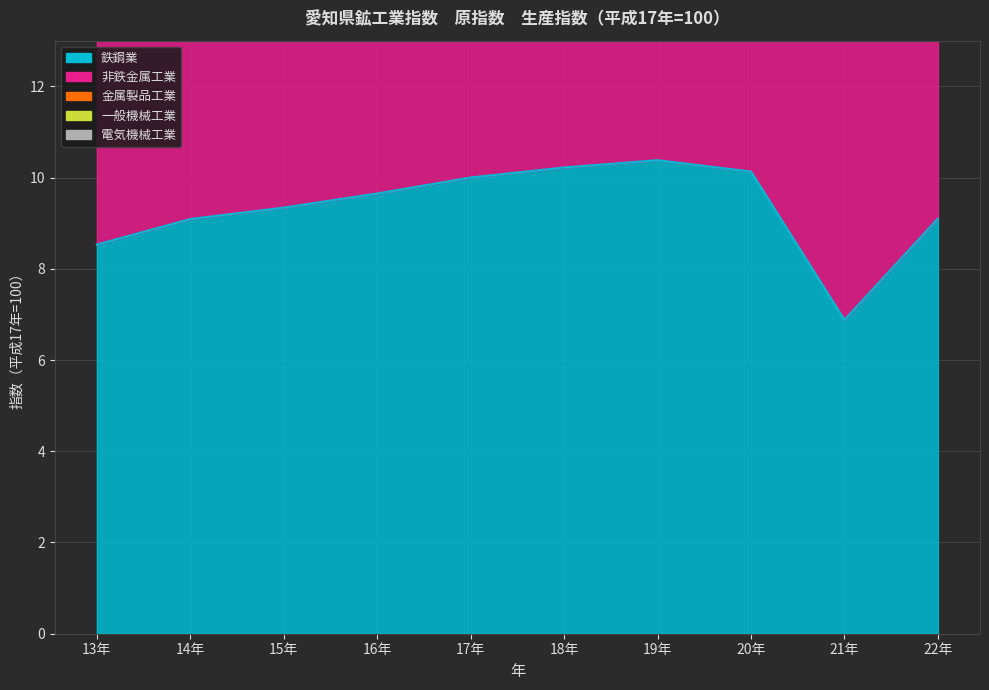

What is the total value across all series at 16年?

67.5